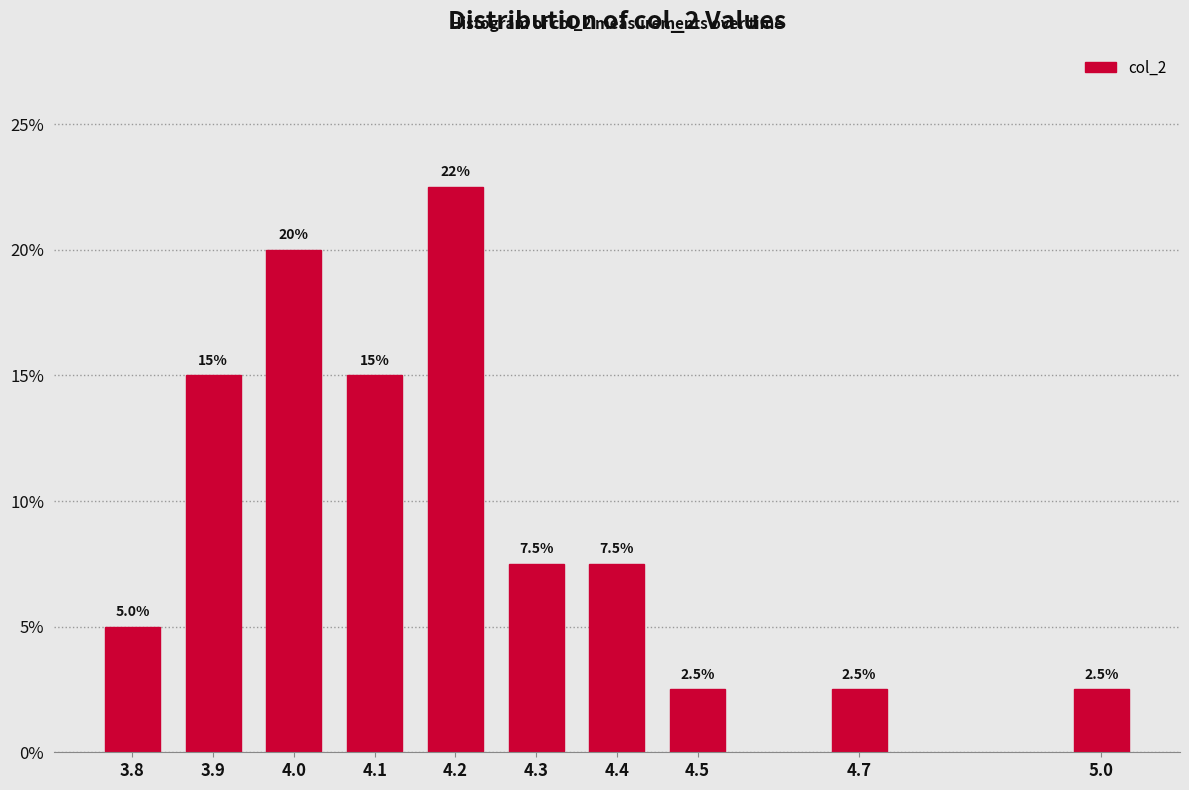

Reading left to right, what are all the values shown in this chart?

5.0	15.0	20.0	15.0	22.5	7.5	7.5	2.5	2.5	2.5